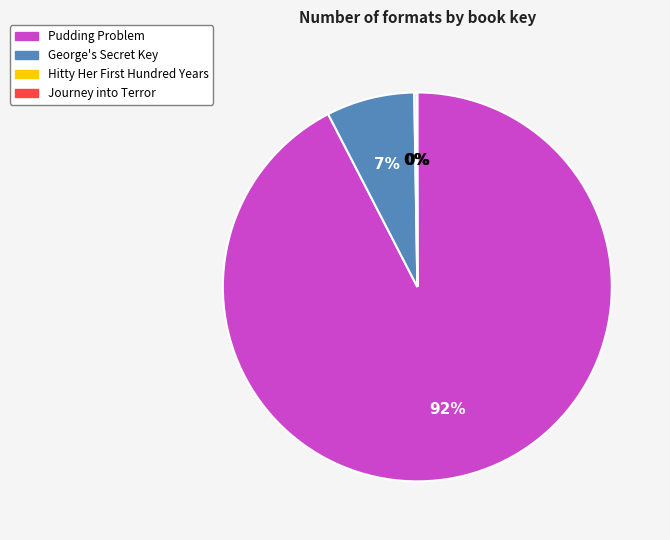

To the nearest percent, what is the average slice percentage?

25%